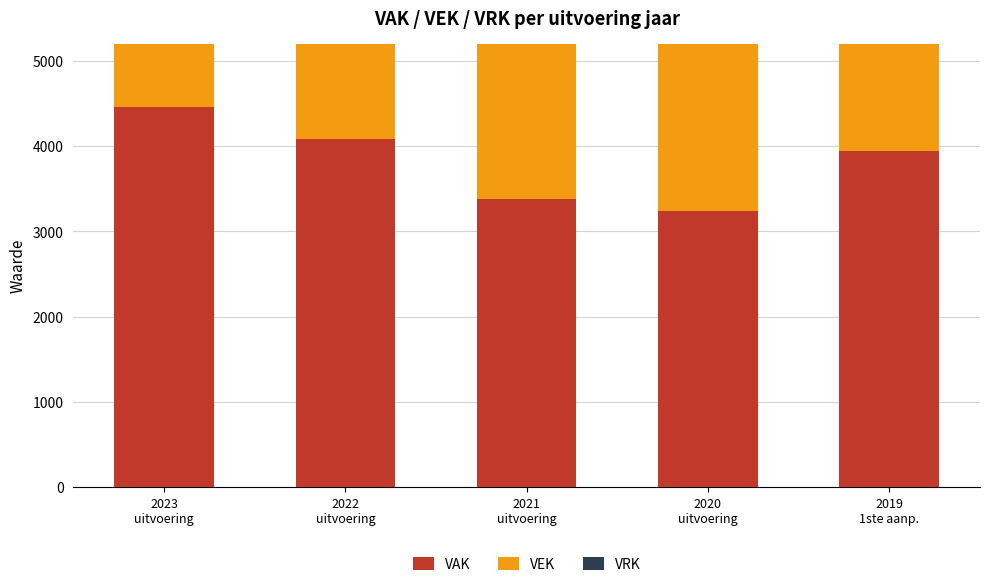

How many data points in VAK are above 3939?

2